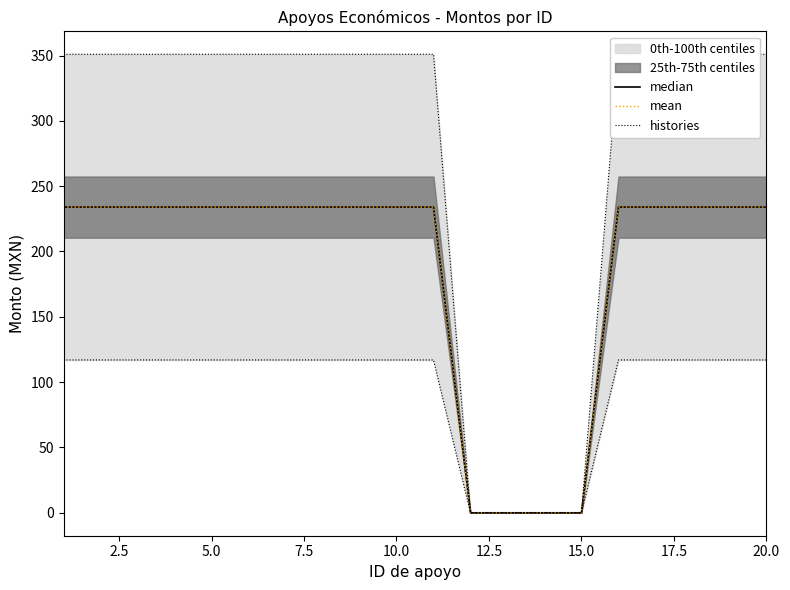

What are all the series names shown in the legend?

median, mean, histories